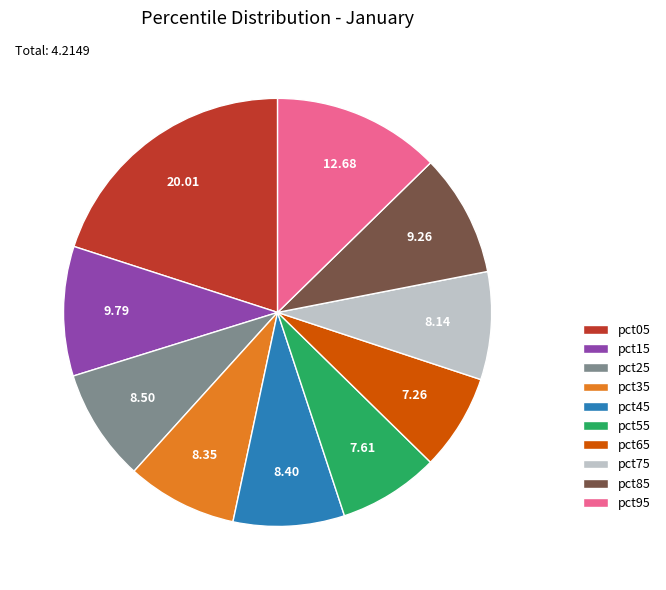

Count the number of slices in the pie.

10